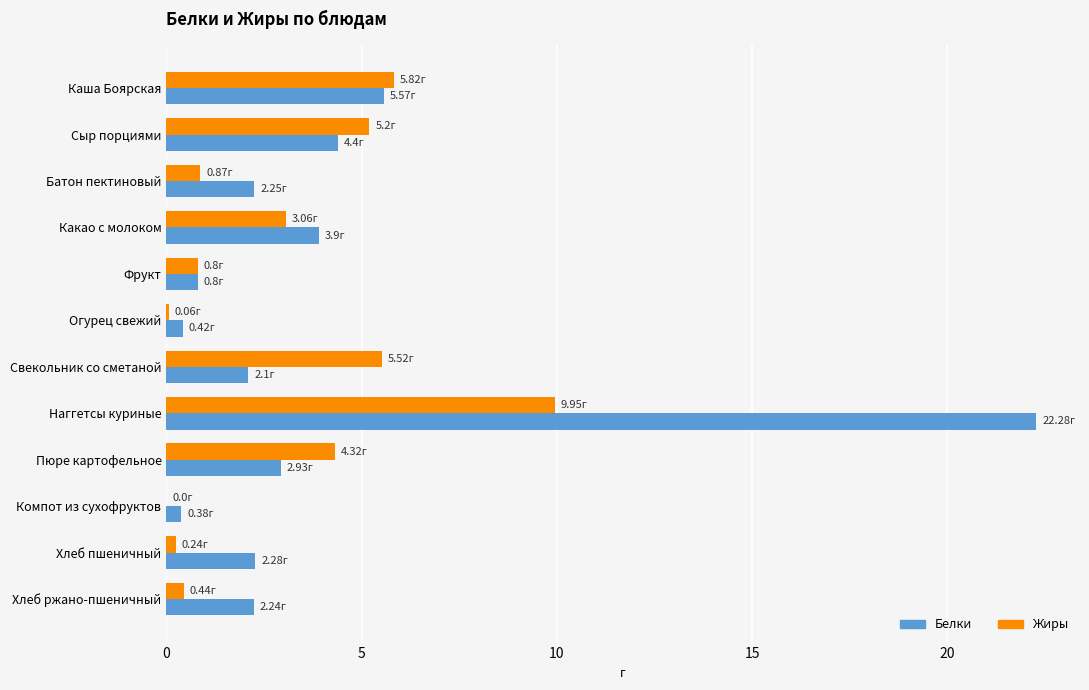

At which label is Белки closest to 11?

Каша Боярская